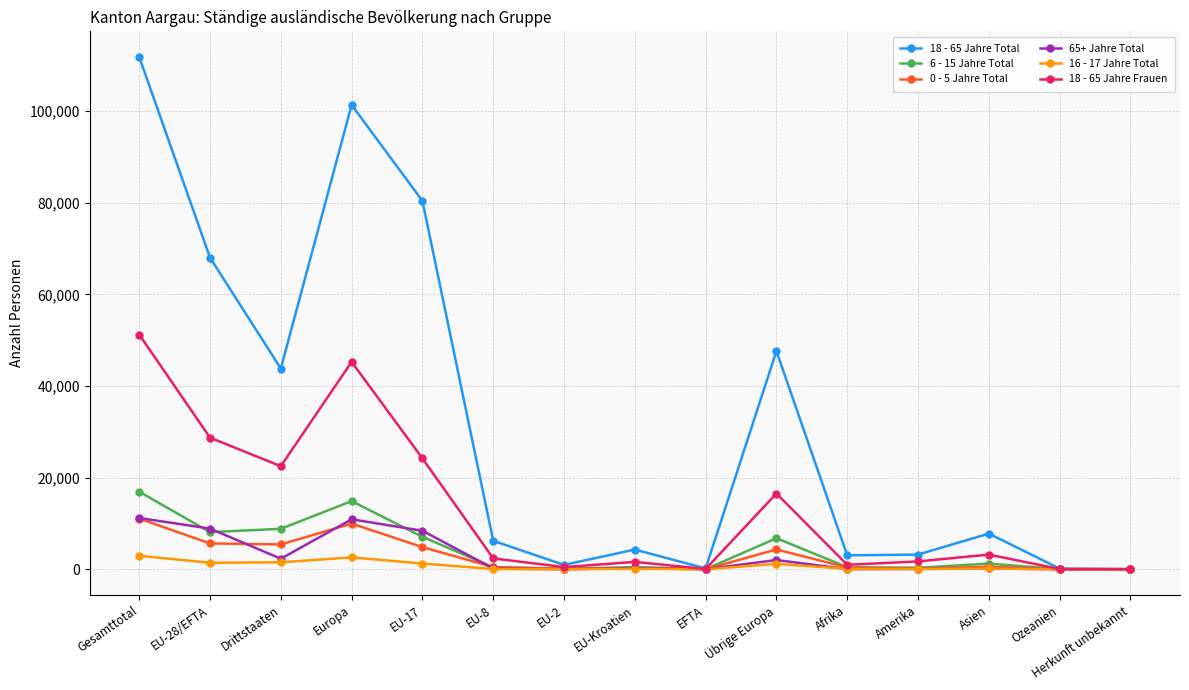

What is the difference between the second highest and second lowest values in the 6 - 15 Jahre Total series?

14864